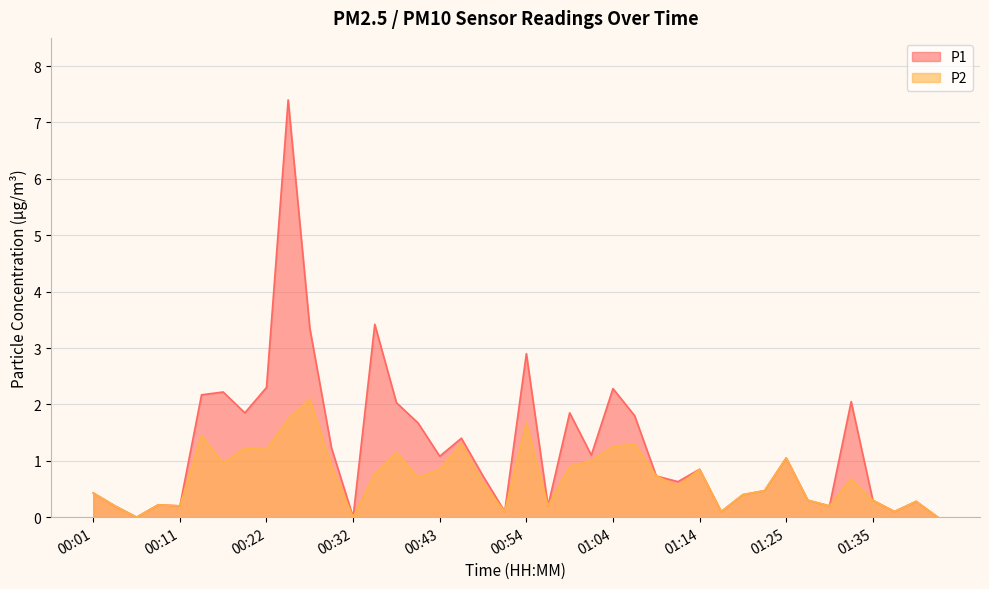

How many lines are shown in the chart?

2